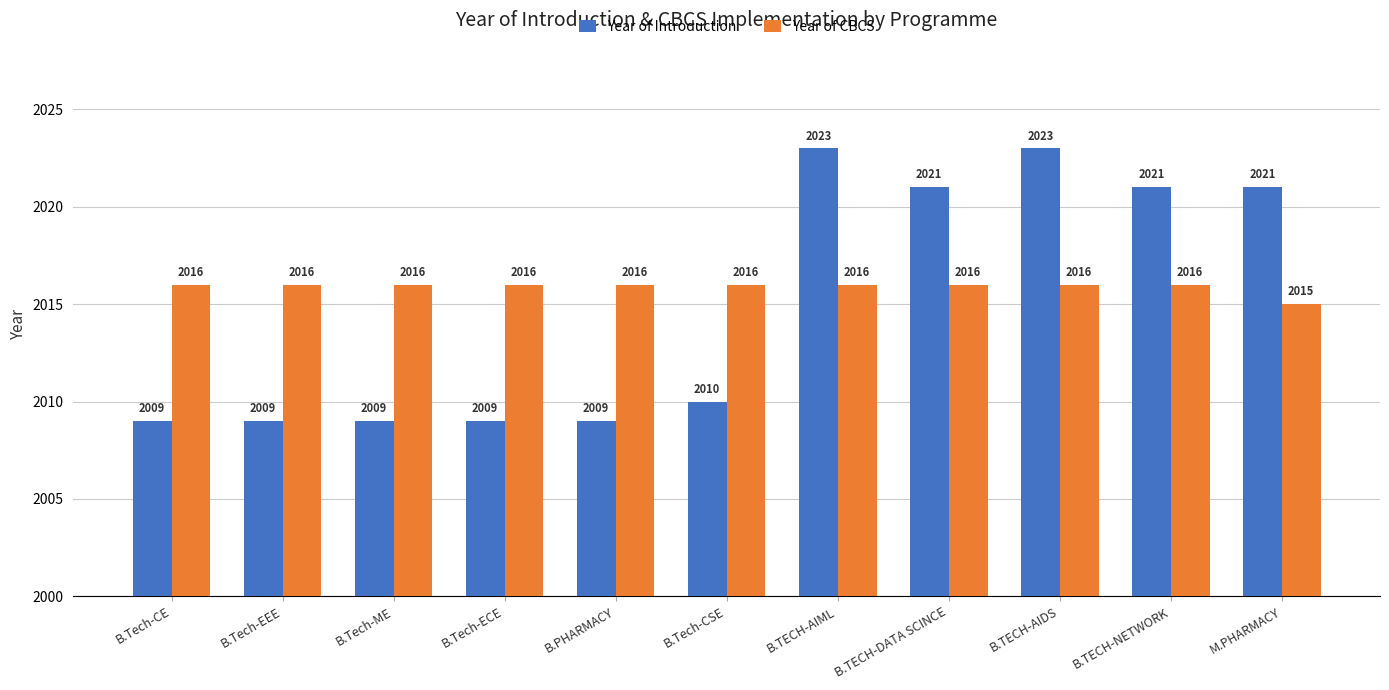

What is the maximum value for Year of Introduction?

2023